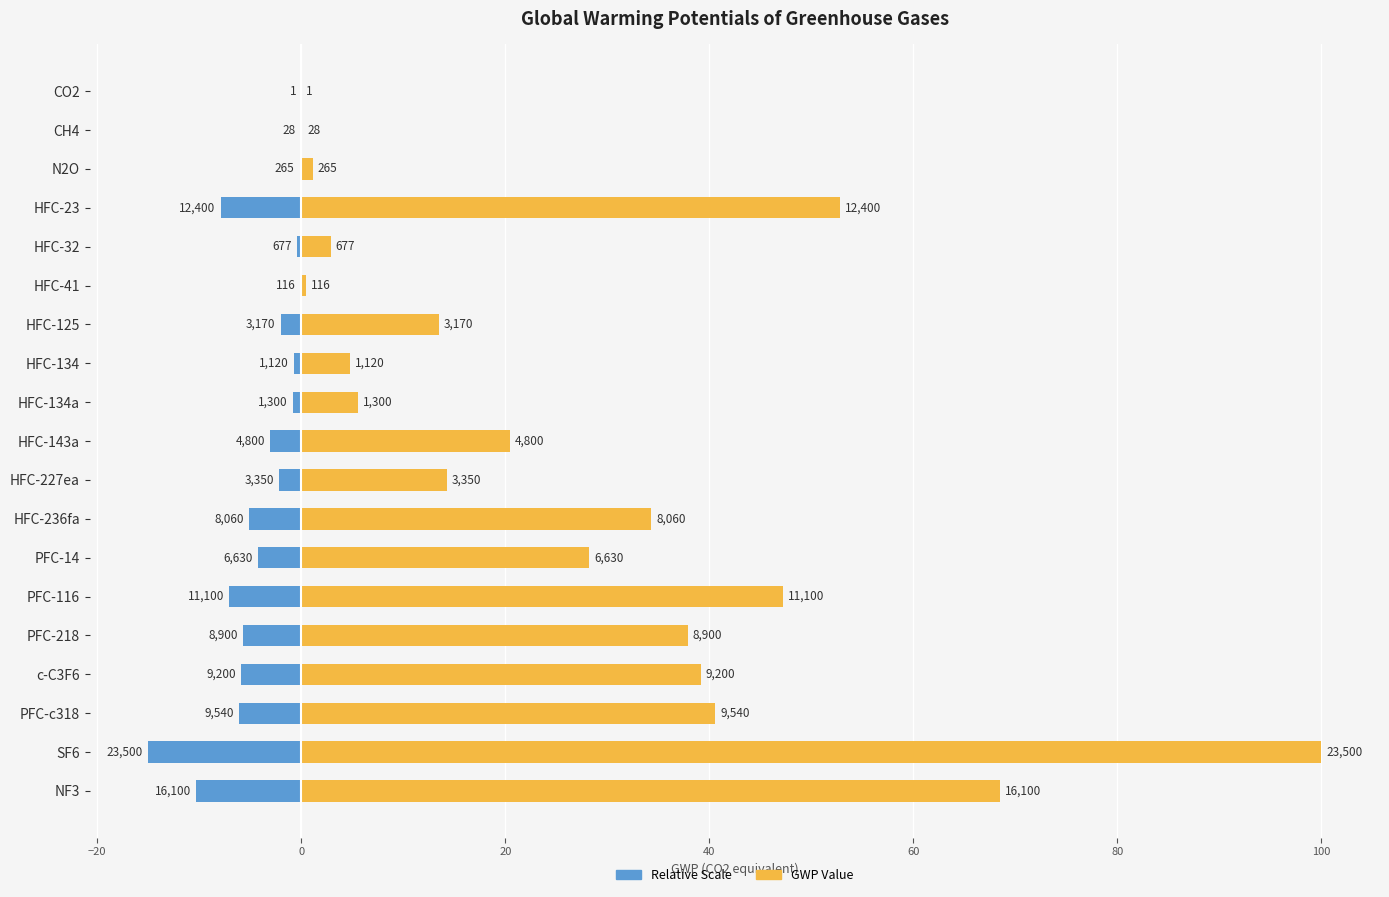

What is the difference between the second highest and minimum values in the Relative Scale series?

15.0